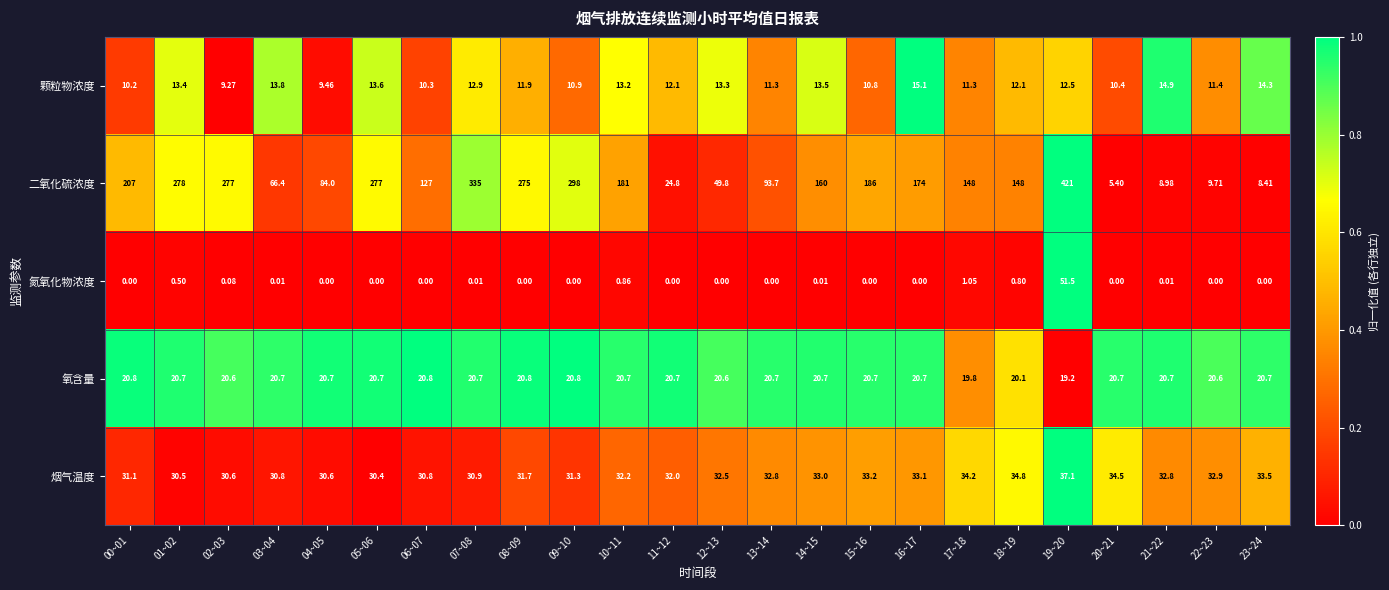

Is the value of 烟气温度 at 20~21 greater than the value of 颗粒物浓度 at 05~06?

Yes